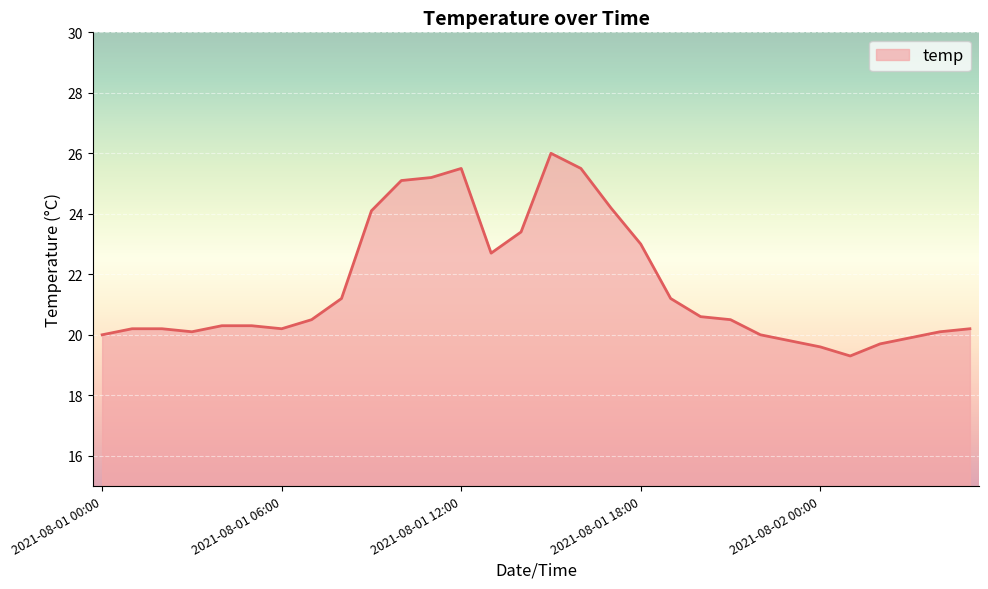

What is the smallest value displayed?

19.3